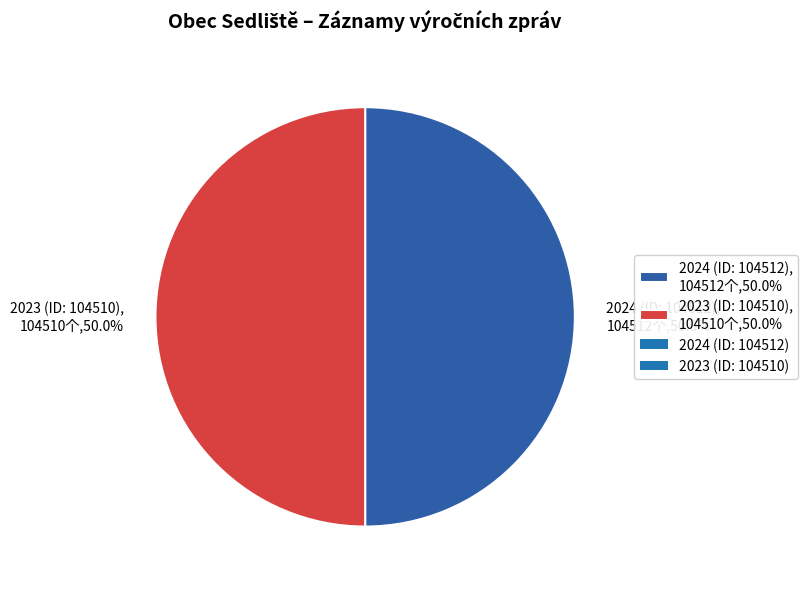

How many segments does this pie chart have?

2